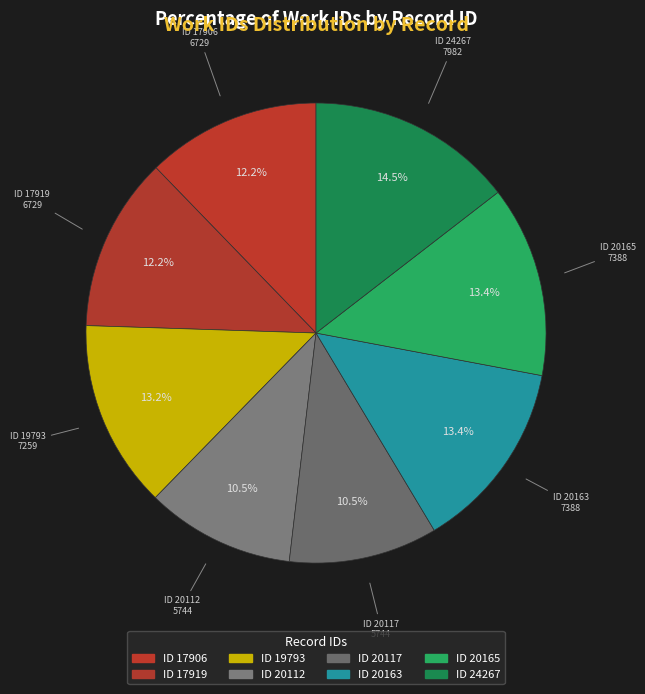

Count the number of slices in the pie.

8